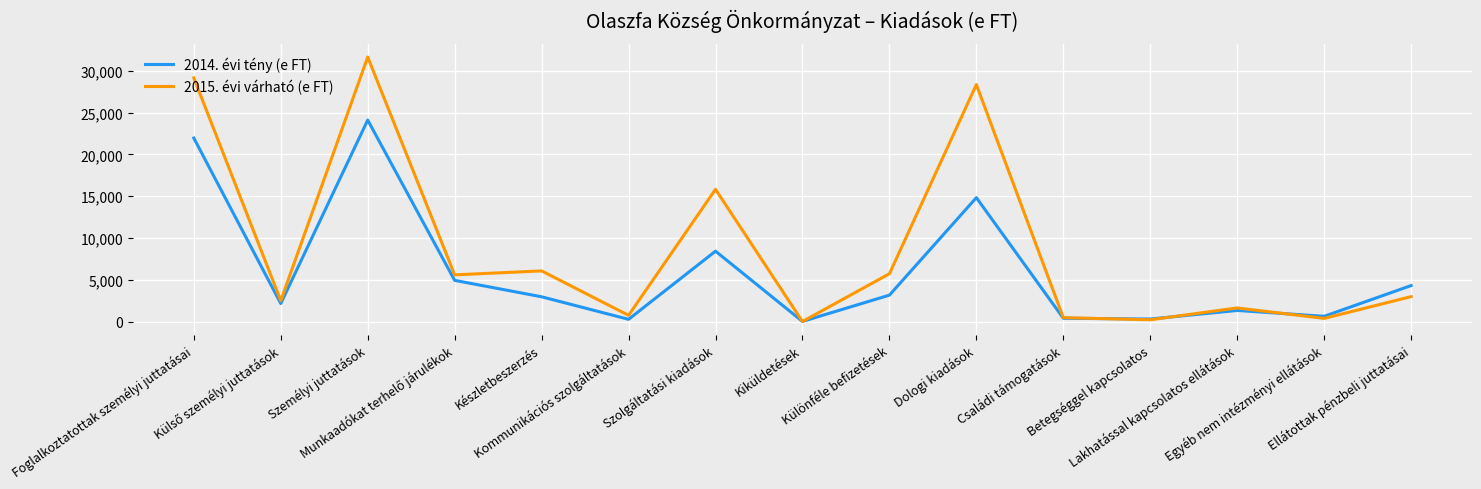

Which series has the widest spread of values?

2015. évi várható (e FT)